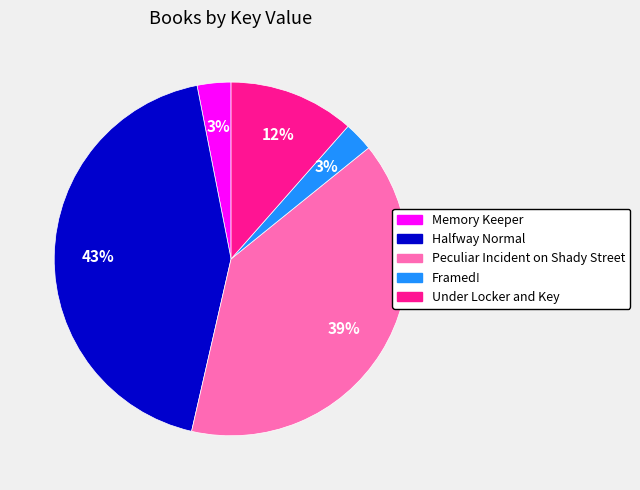

Count the number of slices in the pie.

5